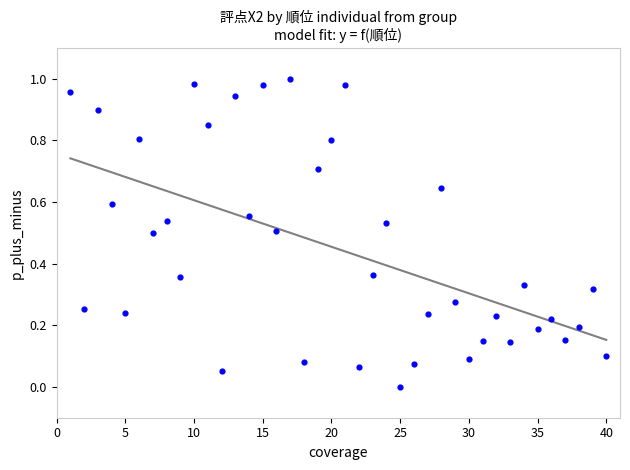

What is the range of X values (max minus min)?

39.0